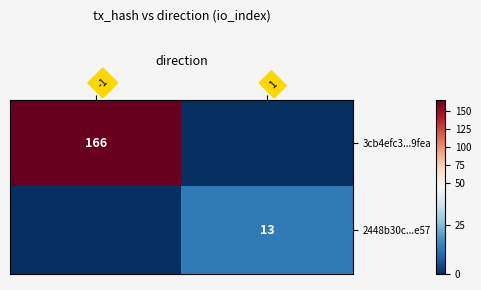

Is it true that 2448b30c...e57 equals 18 at 1?

False